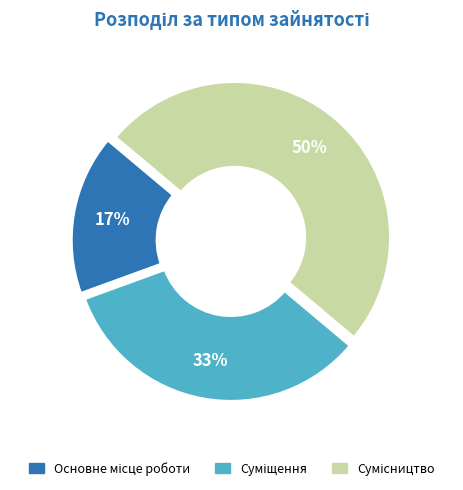

To the nearest percent, what is the average slice percentage?

33%